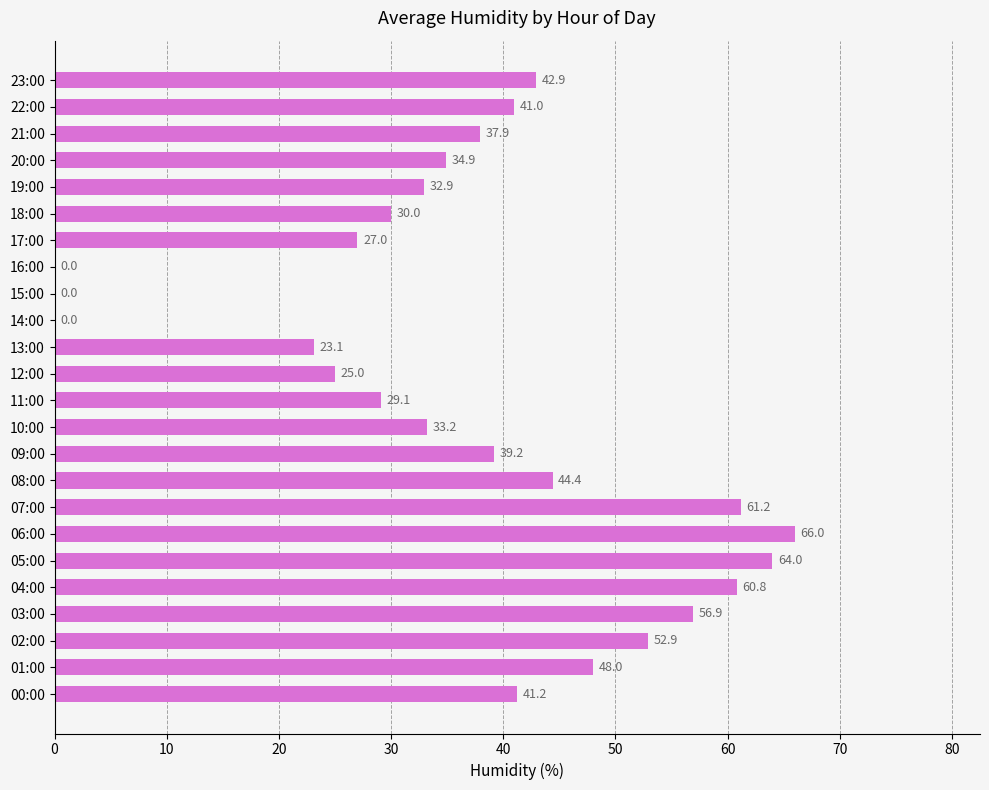

Which has a higher value, 10:00 or 14:00?

10:00